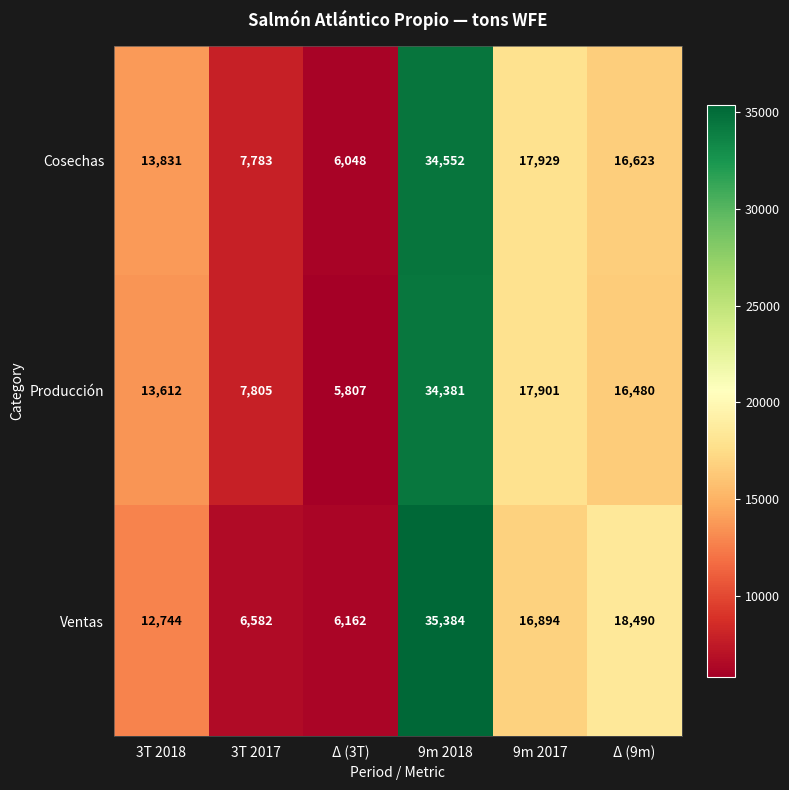

True or false: Cosechas has a value of 34552 at 9m 2018.

True